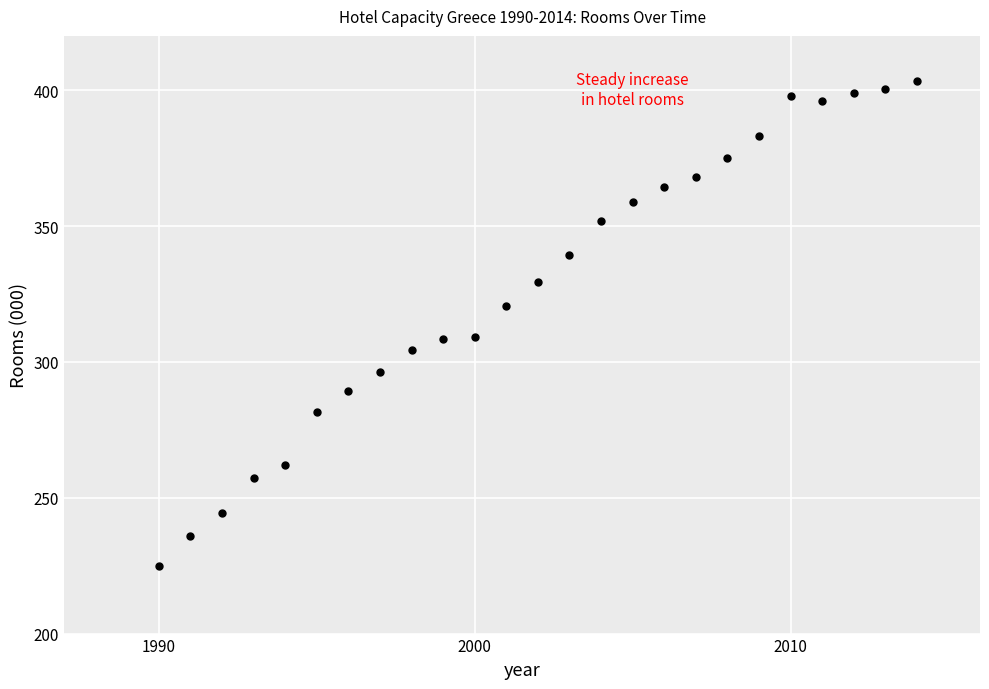

What is the range of X values (max minus min)?

24.0